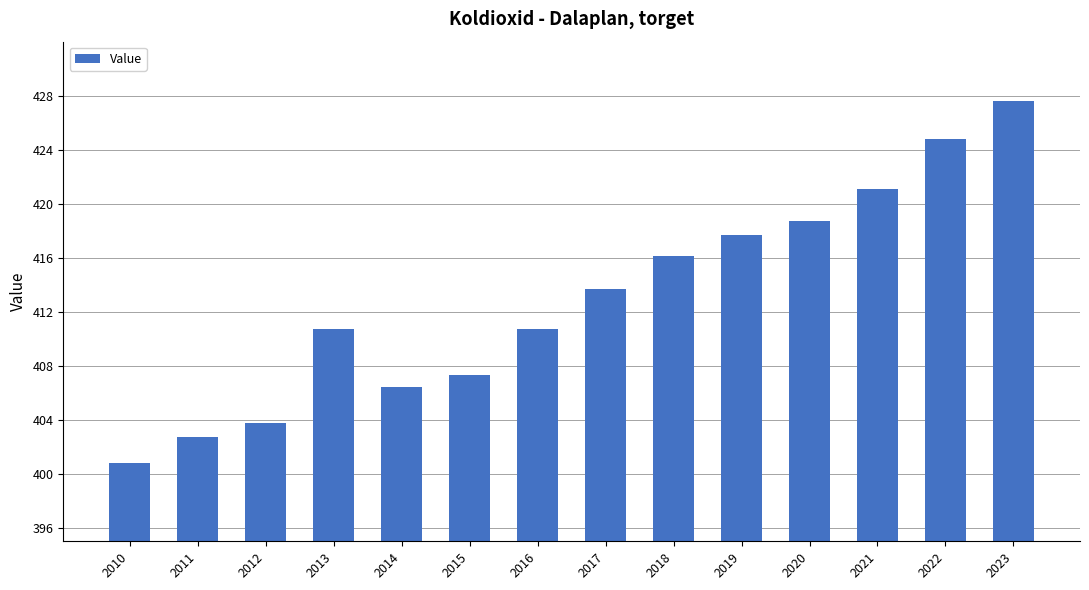

At which label is the value closest to 414?

2017